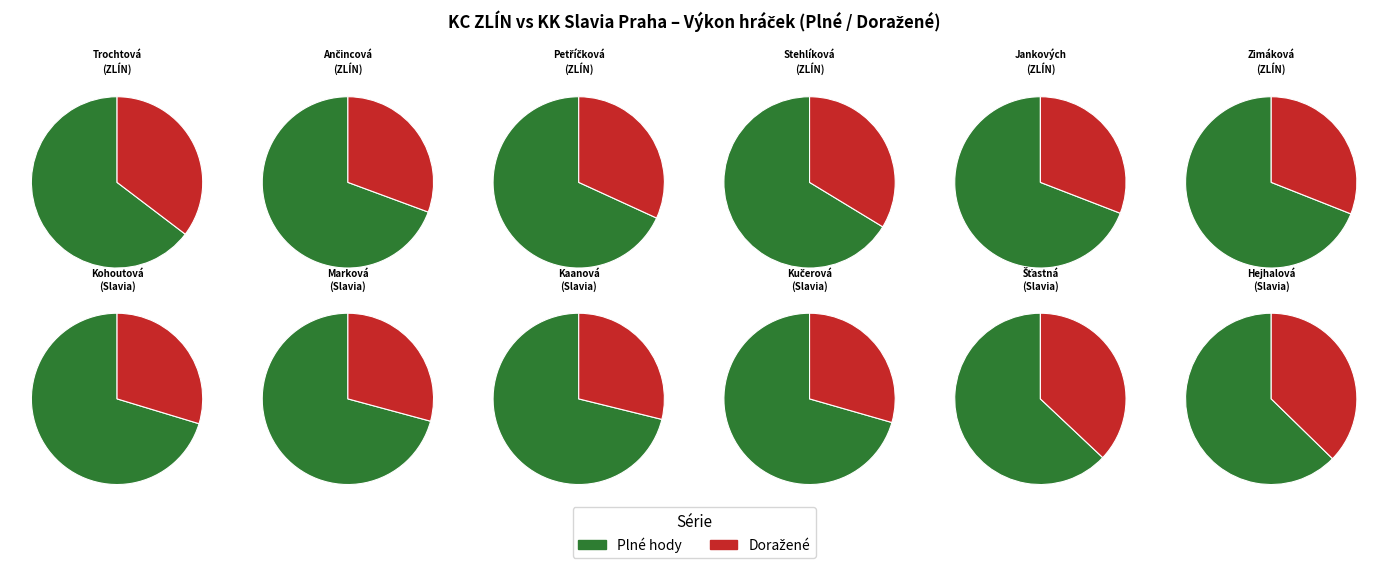

Which has a higher value, Kaanová or Stehlíková?

Stehlíková